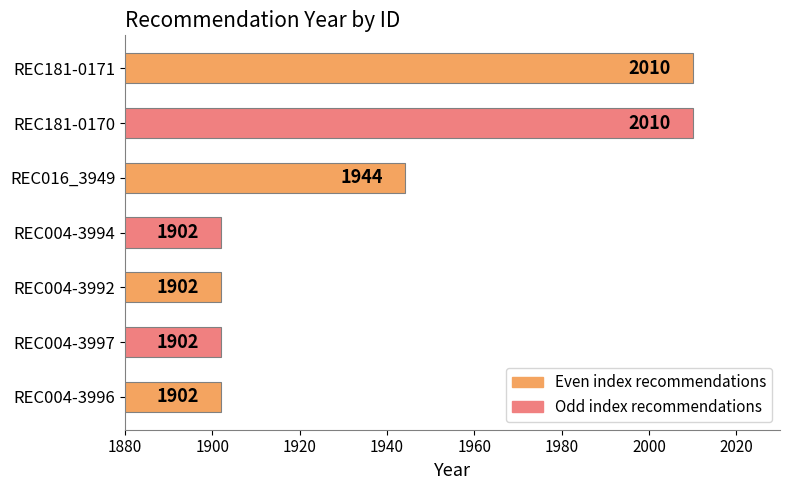

At which label is the value closest to 1956?

REC016_3949